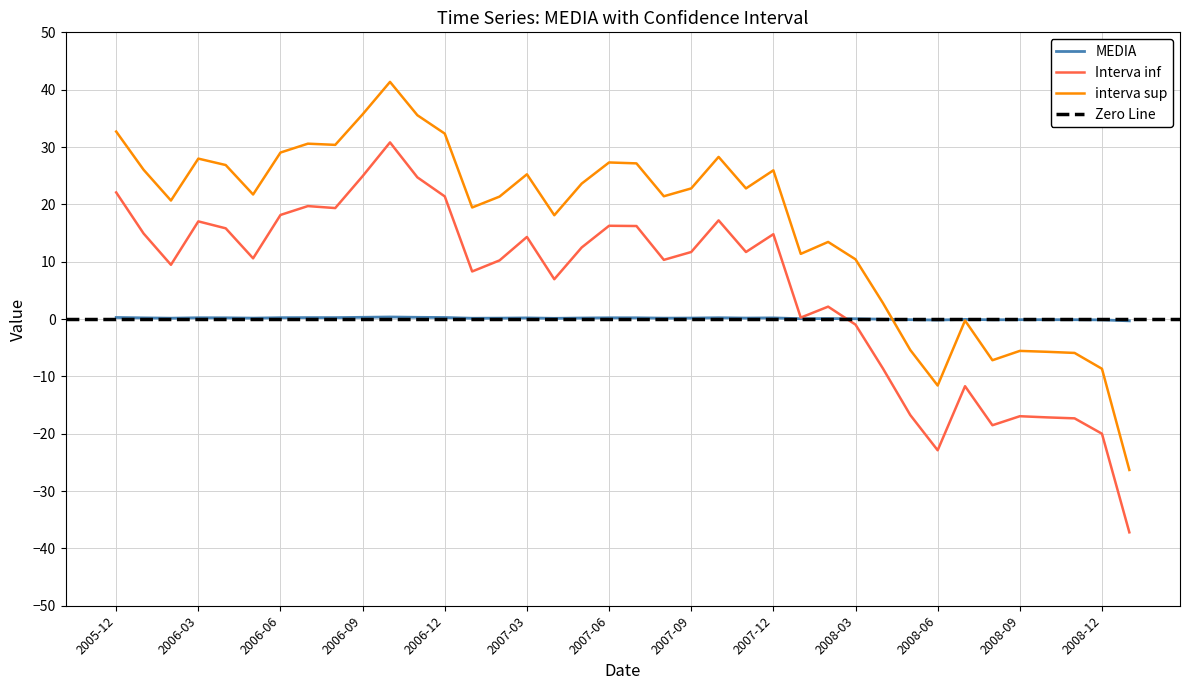

Between which two adjacent categories do MEDIA and Interva inf first intersect?

2008-02 and 2008-03